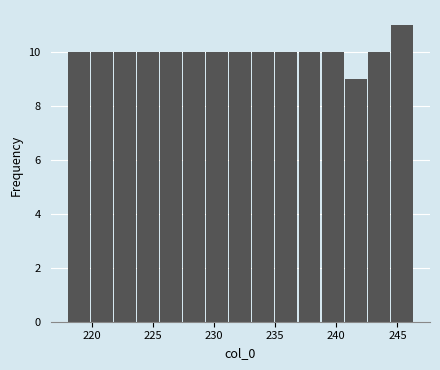

Around what value on the x-axis is the tallest bar? Give the approximate position of its centre, as read against the axis.

245.5